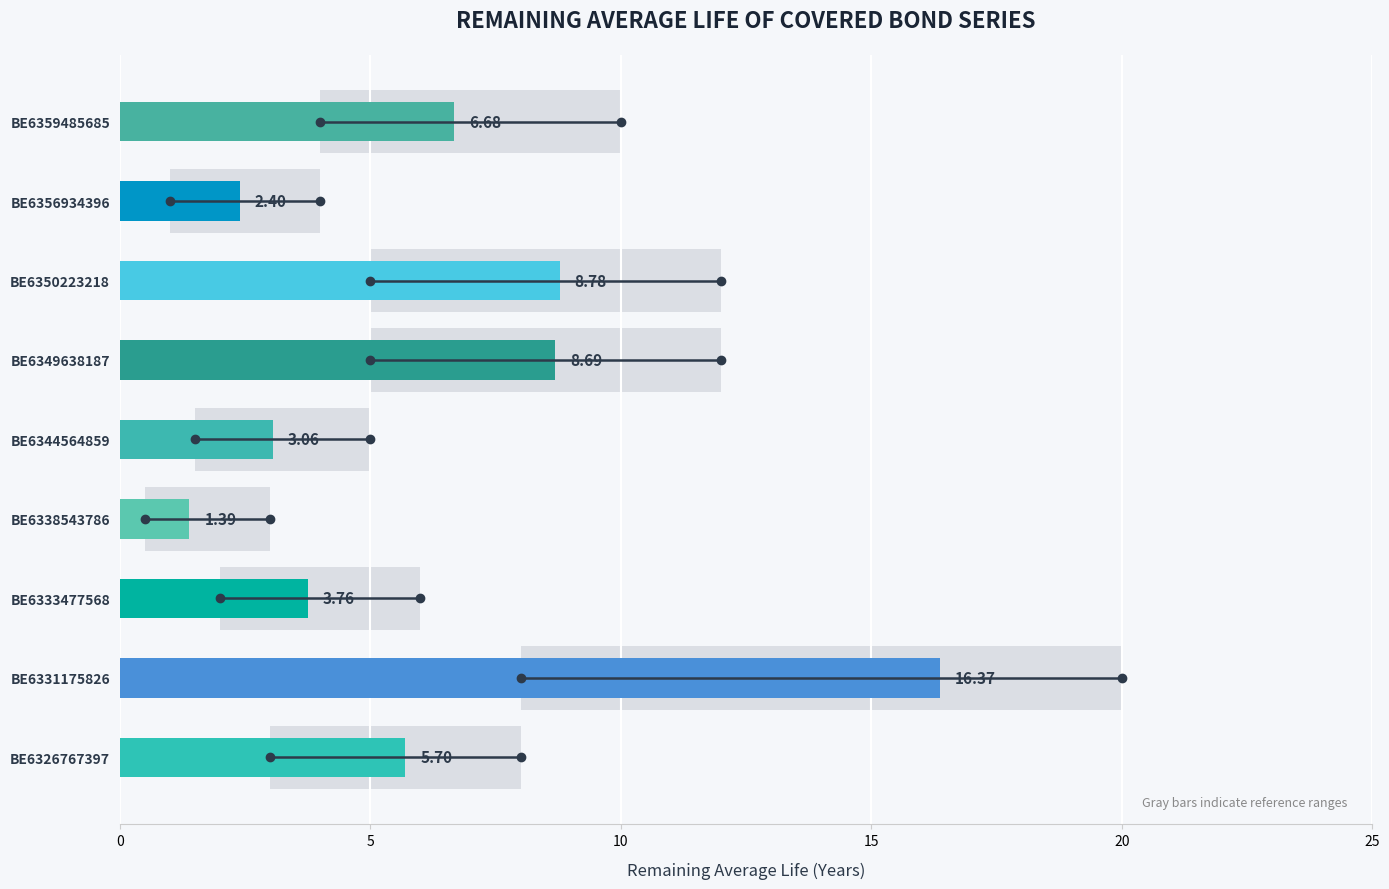

Does the chart contain any negative values?

No